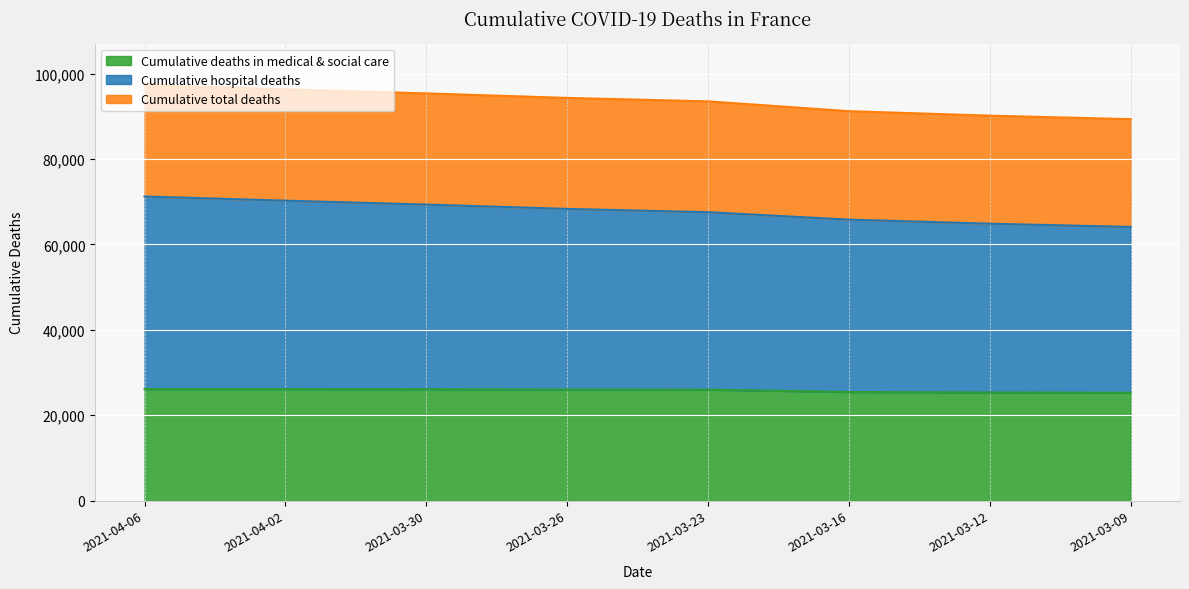

The value of Cumulative deaths in medical & social care at 2021-03-09 is 25244. True or false?

True